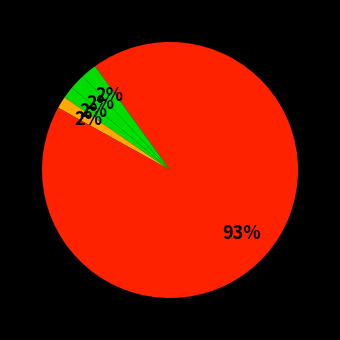

Is there any slice that represents more than half of the pie?

Yes